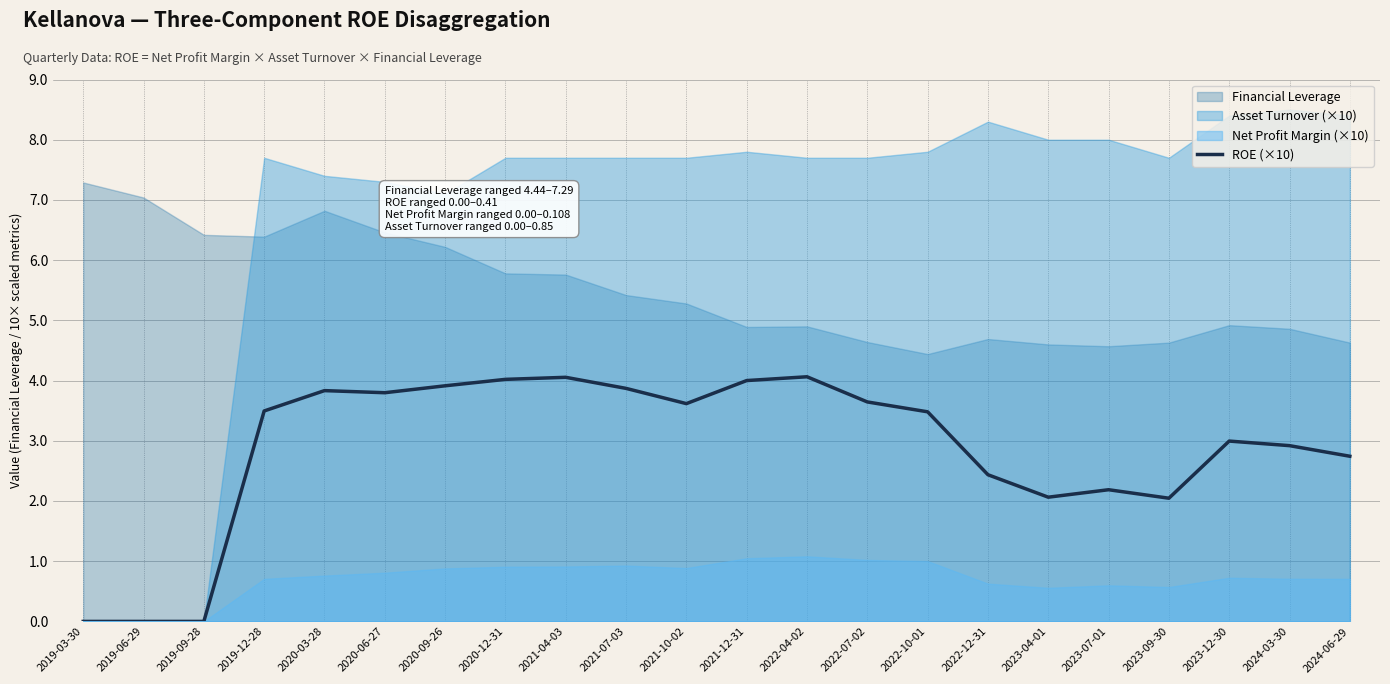

True or false: ROE (×10) has a value of 3.6 at 2021-10-02.

True